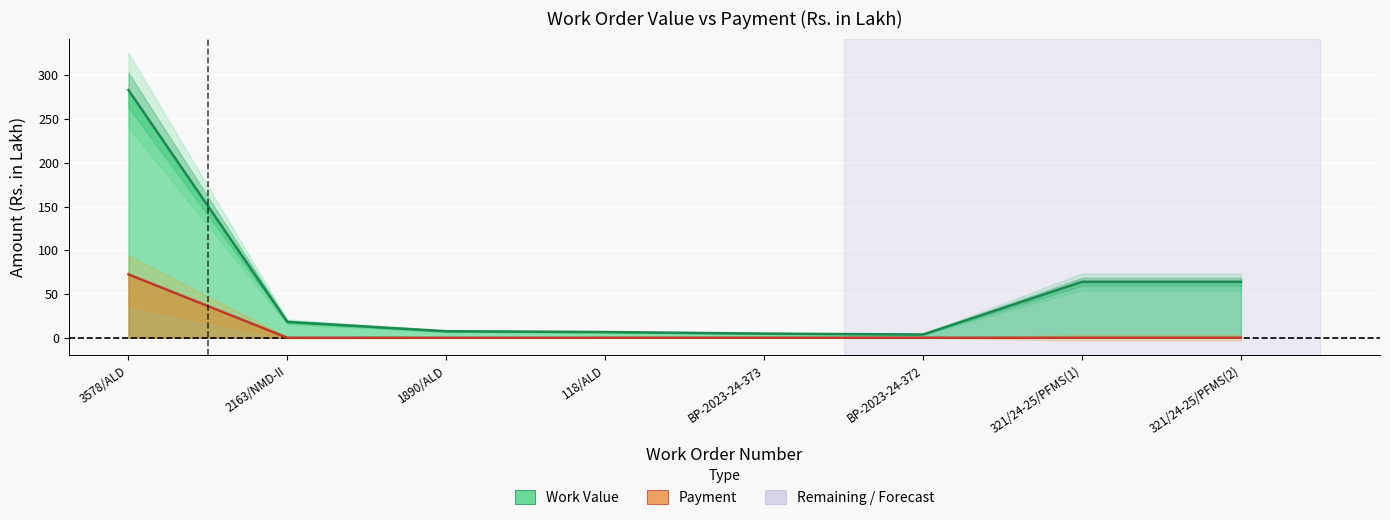

At which label does Payment reach its peak?

3578/ALD